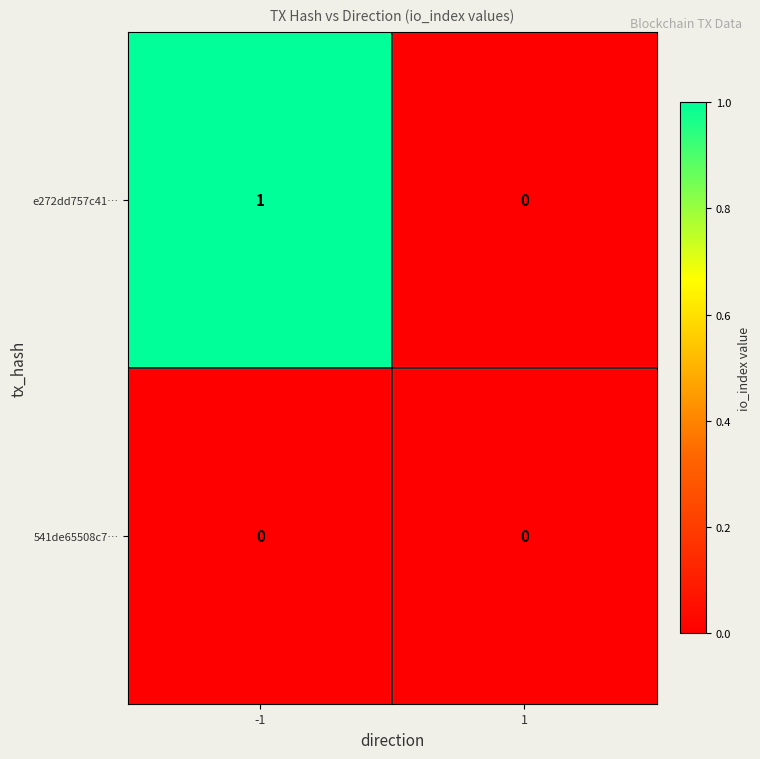

What is the spread (max minus min) of values at -1?

1